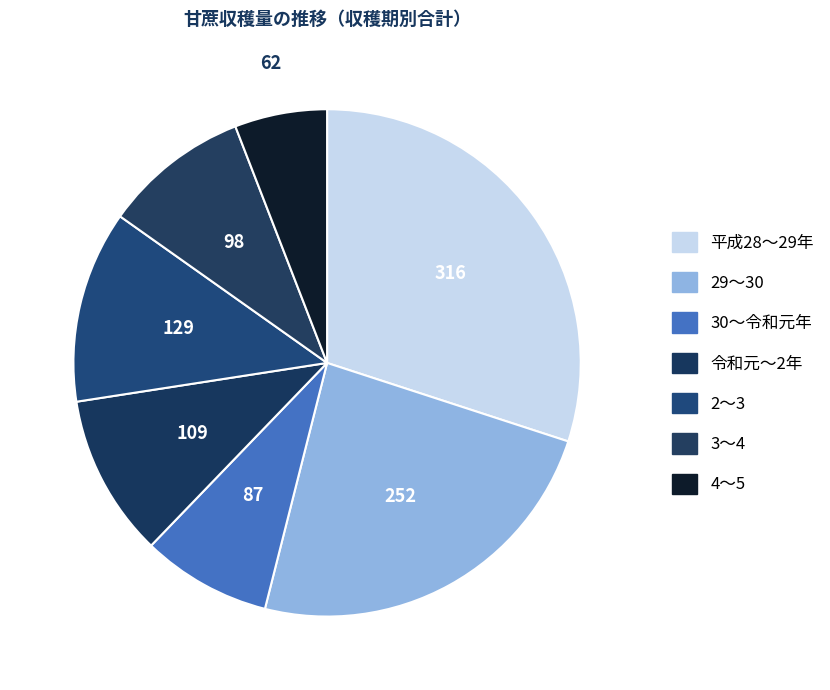

Which has a higher value, 29～30 or 2～3?

29～30